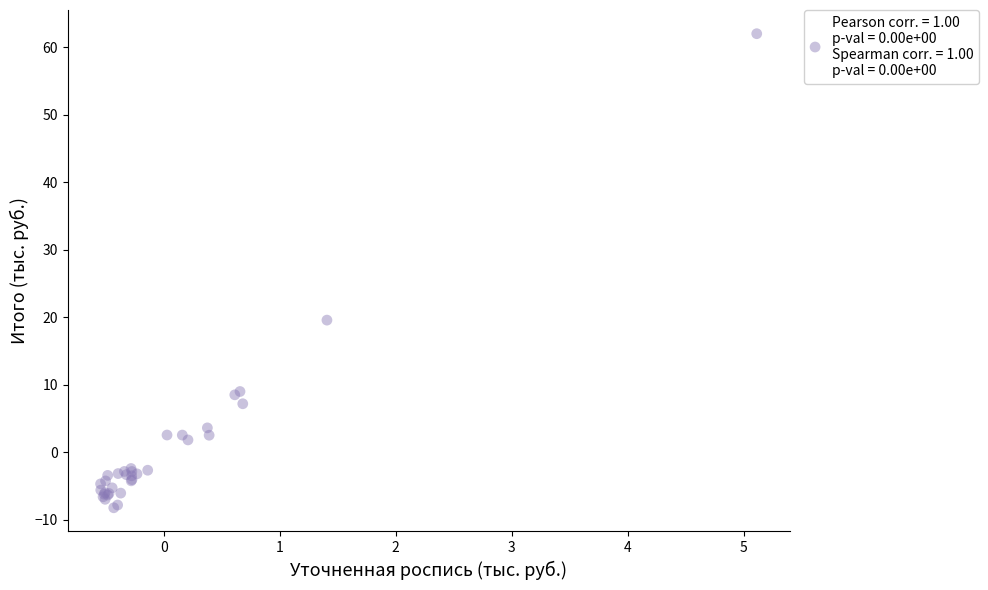

What Y value in the scatter plot is closest to 26?

19.6